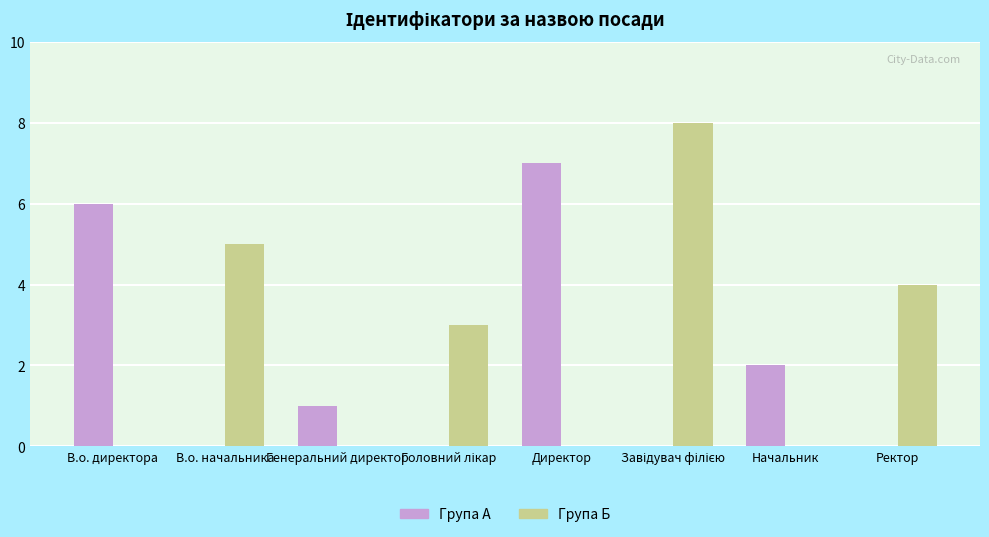

Is it true that Група Б equals 0 at В.о. директора?

True